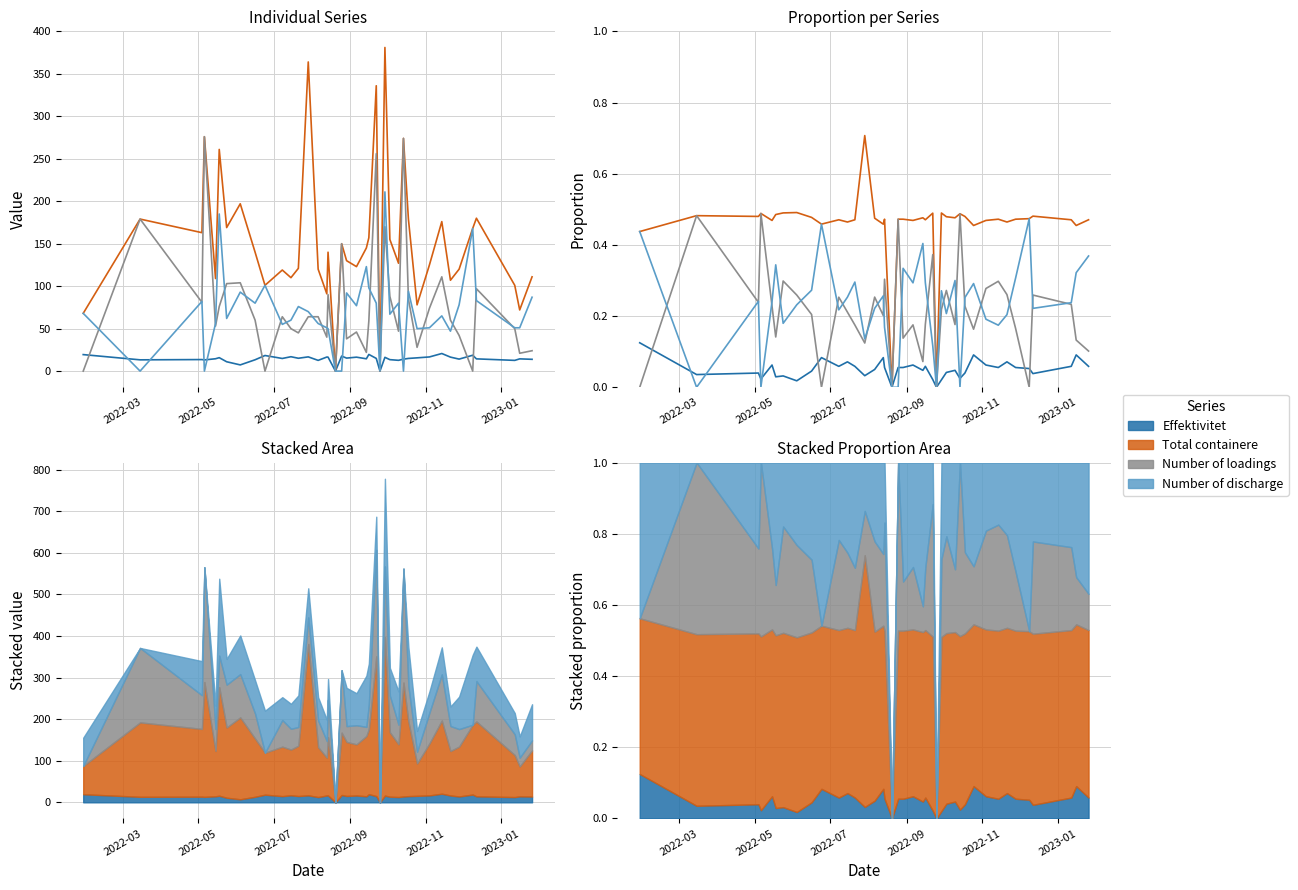

Reading left to right, transcribe all the data shown in this chart.

Effektivitet: 0.1	0.0	0.0	0.0	0.1	0.0	0.0	0.0	0.0	0.1	0.1	0.1	0.1	0.0	0.1	0.1	0.1	0.0	0.1	0.1	0.1	0.0	0.1	0.0	0.0	0.0	0.0	0.0	0.0	0.0	0.1	0.1	0.1	0.1	0.1	0.1	0.0	0.1	0.1	0.1
Total containere: 0.4	0.5	0.5	0.5	0.5	0.5	0.5	0.5	0.5	0.5	0.5	0.5	0.5	0.7	0.5	0.5	0.5	0.0	0.5	0.5	0.5	0.5	0.5	0.5	0.0	0.5	0.5	0.5	0.5	0.5	0.5	0.5	0.5	0.5	0.5	0.5	0.5	0.5	0.5	0.5
Number of loadings: 0.0	0.5	0.2	0.5	0.2	0.1	0.3	0.3	0.2	0.0	0.3	0.2	0.2	0.1	0.3	0.2	0.3	0.0	0.5	0.1	0.2	0.1	0.2	0.4	0.0	0.2	0.3	0.2	0.5	0.2	0.2	0.3	0.3	0.3	0.2	0.0	0.3	0.2	0.1	0.1
Number of discharge: 0.4	0.0	0.2	0.0	0.2	0.3	0.2	0.2	0.3	0.5	0.2	0.3	0.3	0.1	0.2	0.3	0.2	0.0	0.0	0.3	0.3	0.4	0.3	0.1	0.0	0.3	0.2	0.3	0.0	0.3	0.3	0.2	0.2	0.2	0.3	0.5	0.2	0.2	0.3	0.4